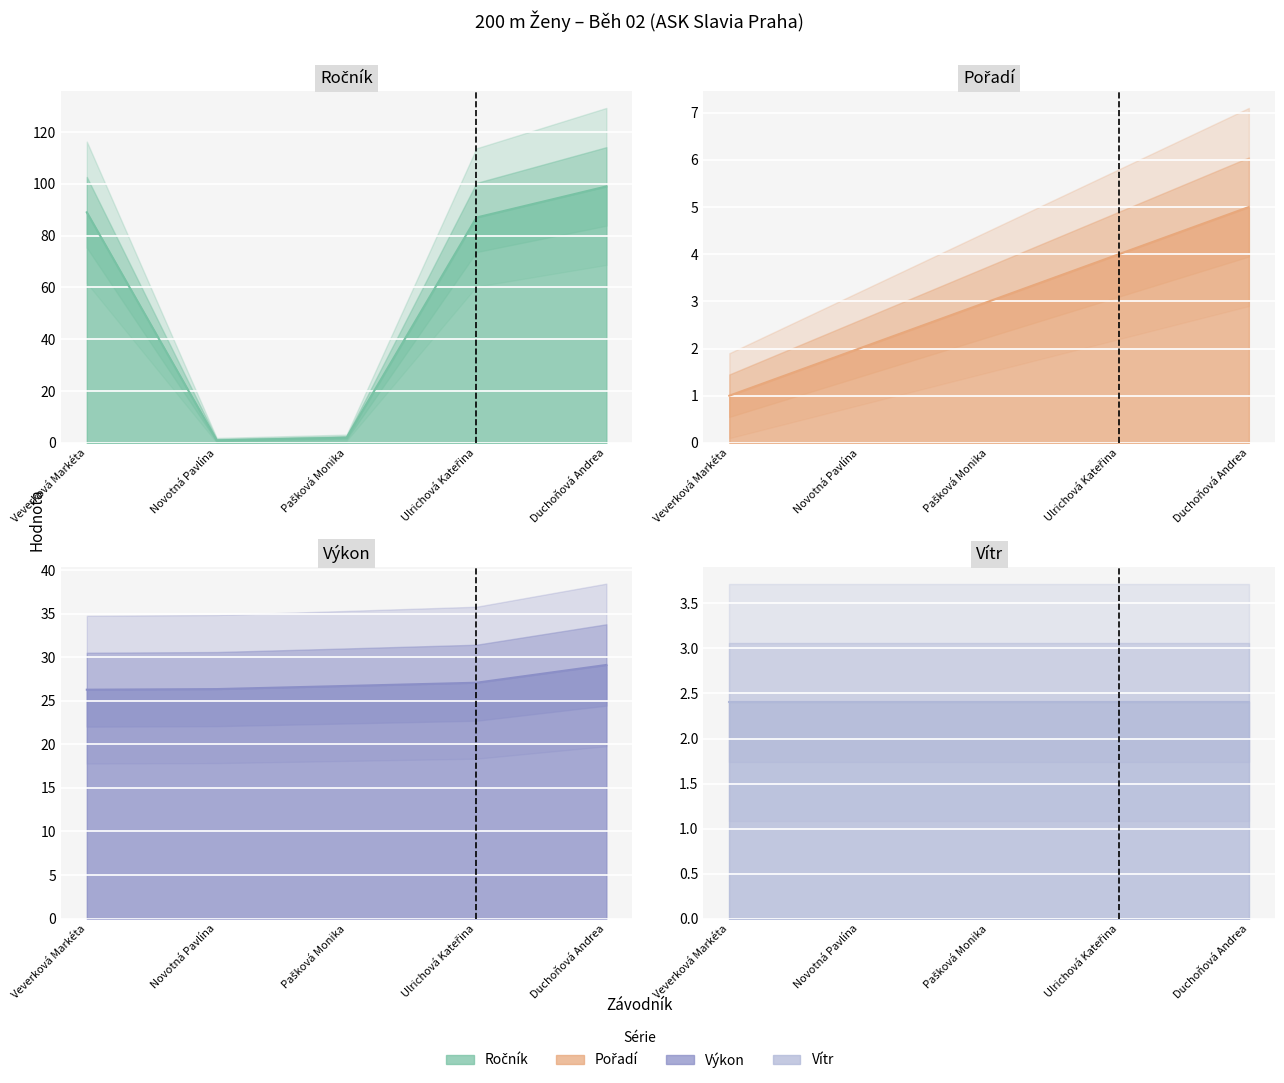

At how many categories does at least one series exceed 25?

5